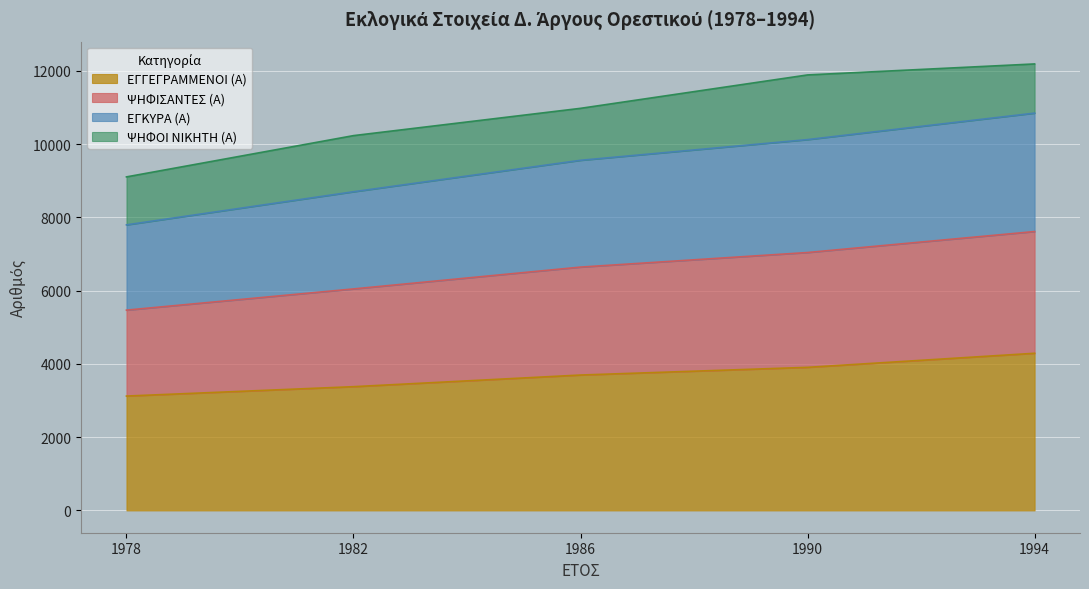

What is the difference between the highest and lowest values at 1994?

7900